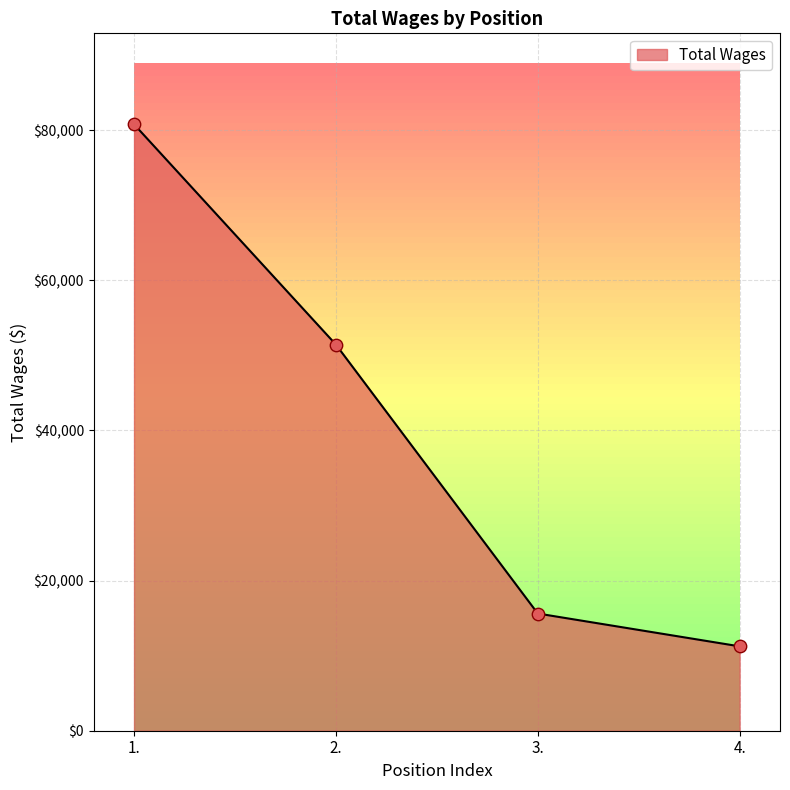

Between 2. and 3., which is larger?

2.